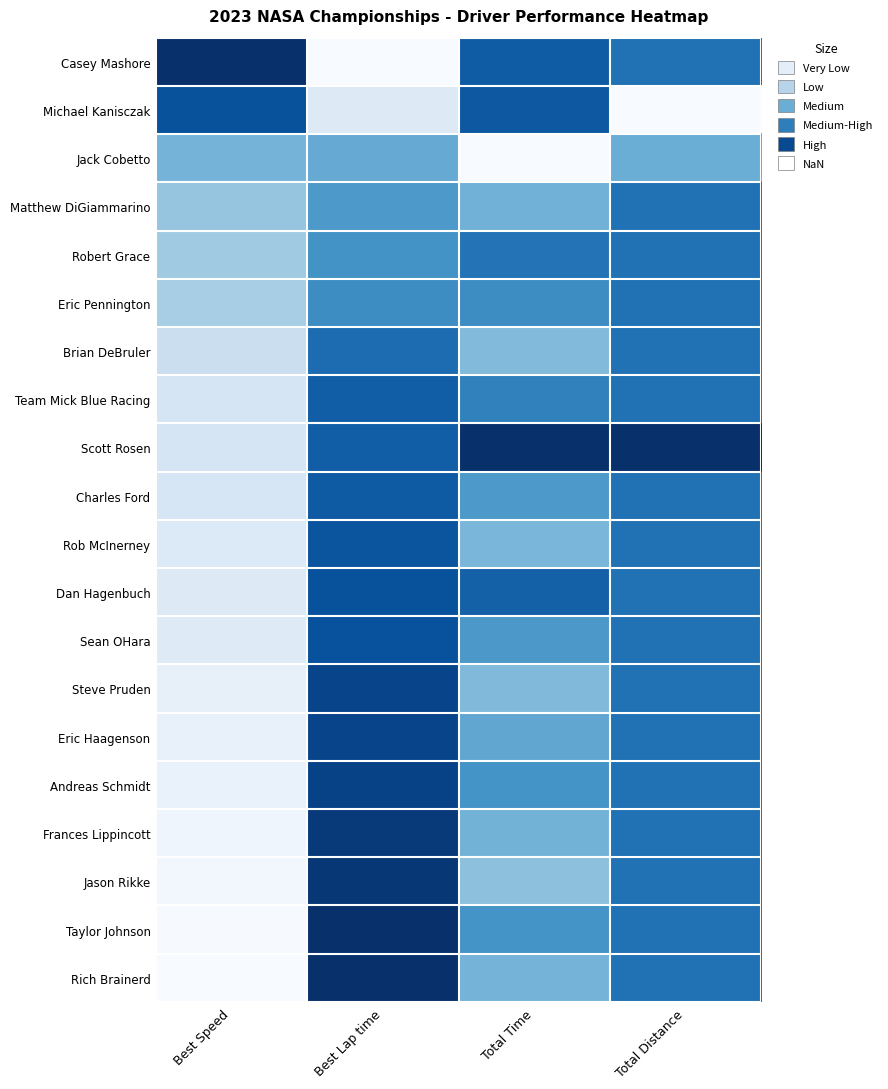

Reading right to left, list all the values displayed in this chart.

Casey Mashore: Total Distance=0.7	Total Time=0.8	Best Lap time=0.0	Best Speed=1.0
Michael Kanisczak: Total Distance=0.0	Total Time=0.8	Best Lap time=0.1	Best Speed=0.9
Jack Cobetto: Total Distance=0.5	Total Time=0.0	Best Lap time=0.5	Best Speed=0.5
Matthew DiGiammarino: Total Distance=0.7	Total Time=0.5	Best Lap time=0.6	Best Speed=0.4
Robert Grace: Total Distance=0.7	Total Time=0.7	Best Lap time=0.6	Best Speed=0.4
Eric Pennington: Total Distance=0.7	Total Time=0.6	Best Lap time=0.6	Best Speed=0.3
Brian DeBruler: Total Distance=0.7	Total Time=0.4	Best Lap time=0.8	Best Speed=0.2
Team Mick Blue Racing: Total Distance=0.7	Total Time=0.7	Best Lap time=0.8	Best Speed=0.2
Scott Rosen: Total Distance=1.0	Total Time=1.0	Best Lap time=0.8	Best Speed=0.2
Charles Ford: Total Distance=0.7	Total Time=0.6	Best Lap time=0.8	Best Speed=0.2
Rob McInerney: Total Distance=0.7	Total Time=0.5	Best Lap time=0.9	Best Speed=0.1
Dan Hagenbuch: Total Distance=0.7	Total Time=0.8	Best Lap time=0.9	Best Speed=0.1
Sean OHara: Total Distance=0.7	Total Time=0.6	Best Lap time=0.9	Best Speed=0.1
Steve Pruden: Total Distance=0.7	Total Time=0.4	Best Lap time=0.9	Best Speed=0.1
Eric Haagenson: Total Distance=0.7	Total Time=0.5	Best Lap time=0.9	Best Speed=0.1
Andreas Schmidt: Total Distance=0.7	Total Time=0.6	Best Lap time=0.9	Best Speed=0.1
Frances Lippincott: Total Distance=0.7	Total Time=0.5	Best Lap time=1.0	Best Speed=0.0
Jason Rikke: Total Distance=0.7	Total Time=0.4	Best Lap time=1.0	Best Speed=0.0
Taylor Johnson: Total Distance=0.7	Total Time=0.6	Best Lap time=1.0	Best Speed=0.0
Rich Brainerd: Total Distance=0.7	Total Time=0.5	Best Lap time=1.0	Best Speed=0.0